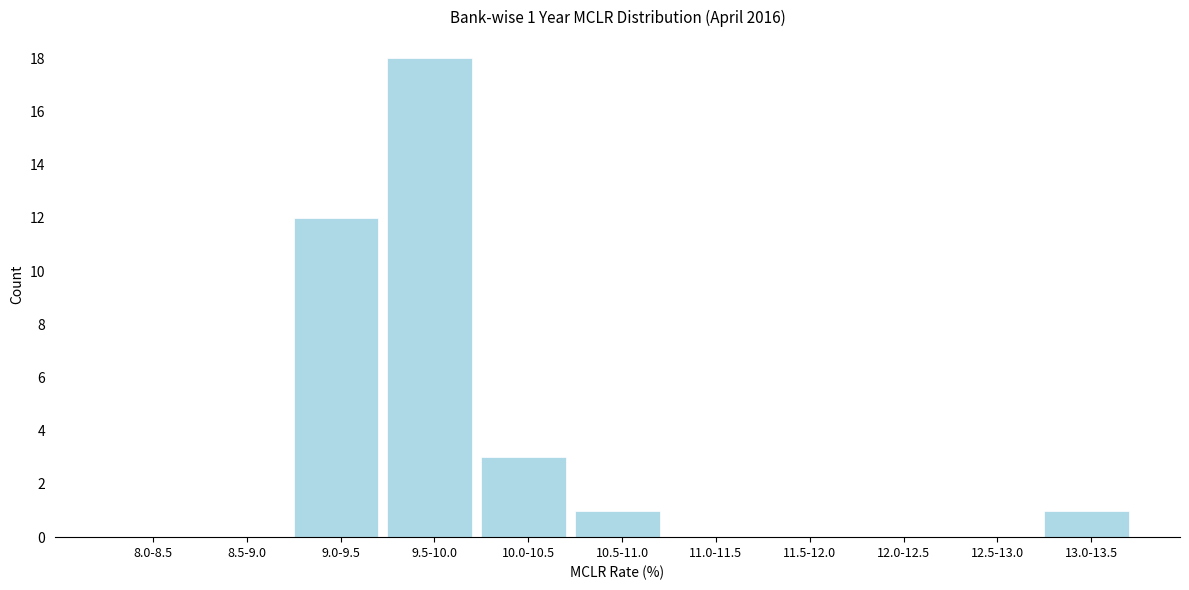

Reading right to left, transcribe all the data shown in this chart.

13.0-13.5=1	12.5-13.0=0	12.0-12.5=0	11.5-12.0=0	11.0-11.5=0	10.5-11.0=1	10.0-10.5=3	9.5-10.0=18	9.0-9.5=12	8.5-9.0=0	8.0-8.5=0